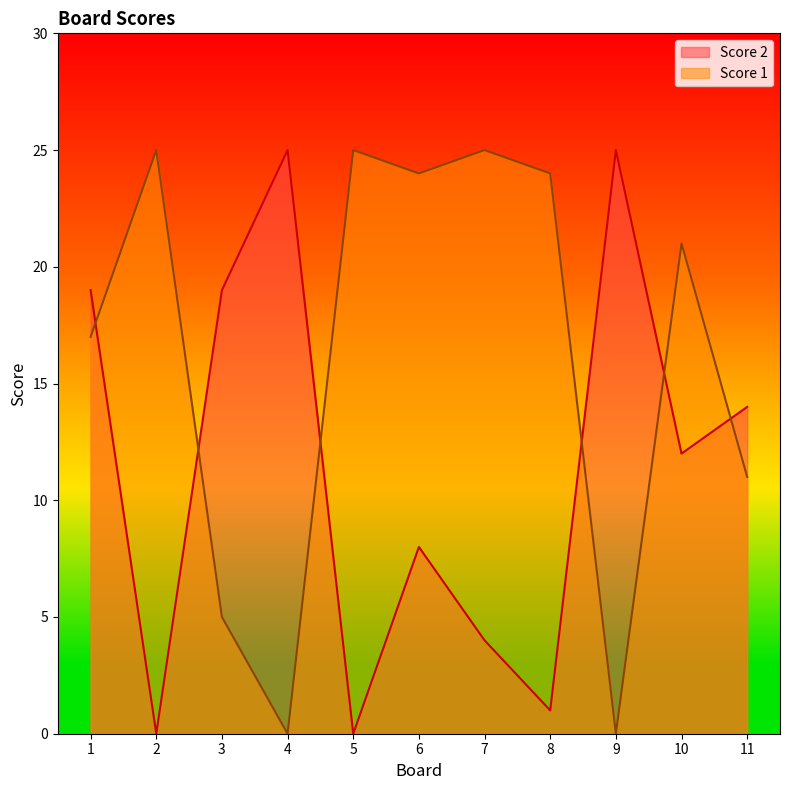

True or false: Score 2 and Score 1 intersect in this chart.

True